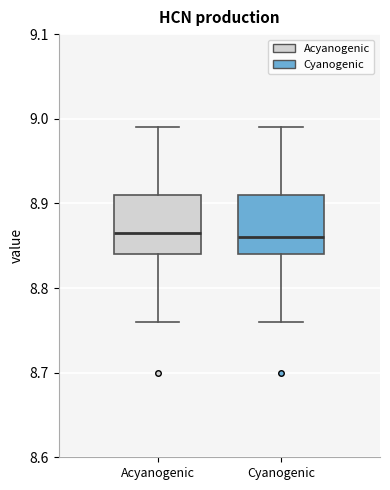

Where is the upper edge of the box for Acyanogenic on the y-axis? The values are not printed on the chart, so give them approximately, as read against the axis.

8.91